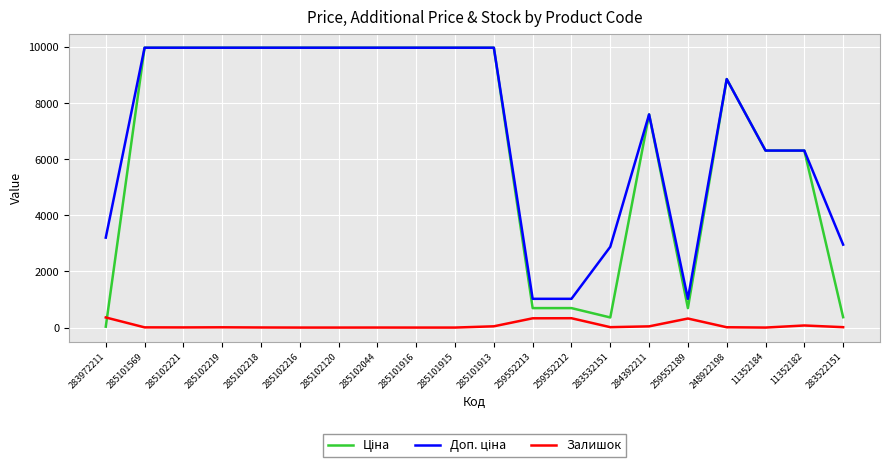

True or false: Залишок has more than 2 points higher than both neighbors.

True